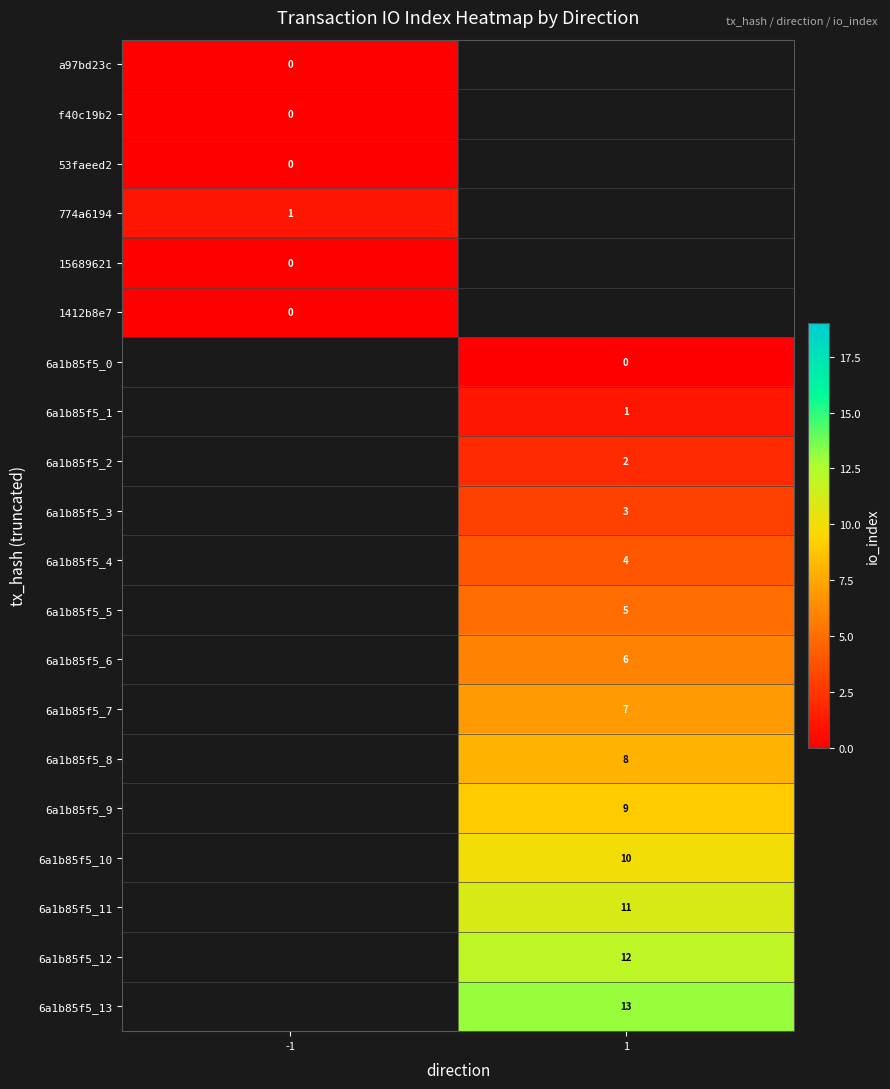

At how many categories does at least one series exceed 6?

1